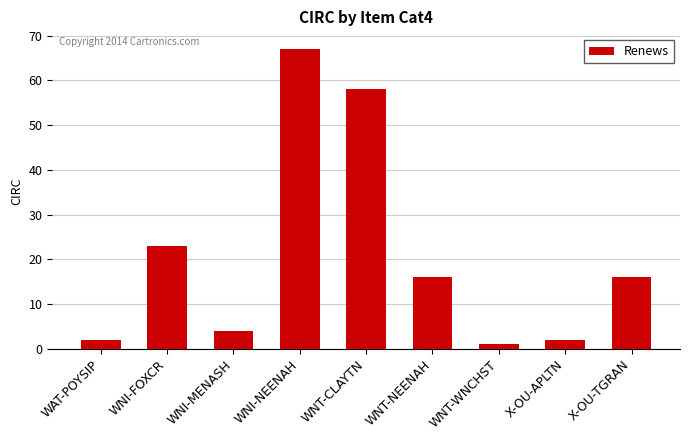

Which has a higher value, WNI-FOXCR or WNI-MENASH?

WNI-FOXCR